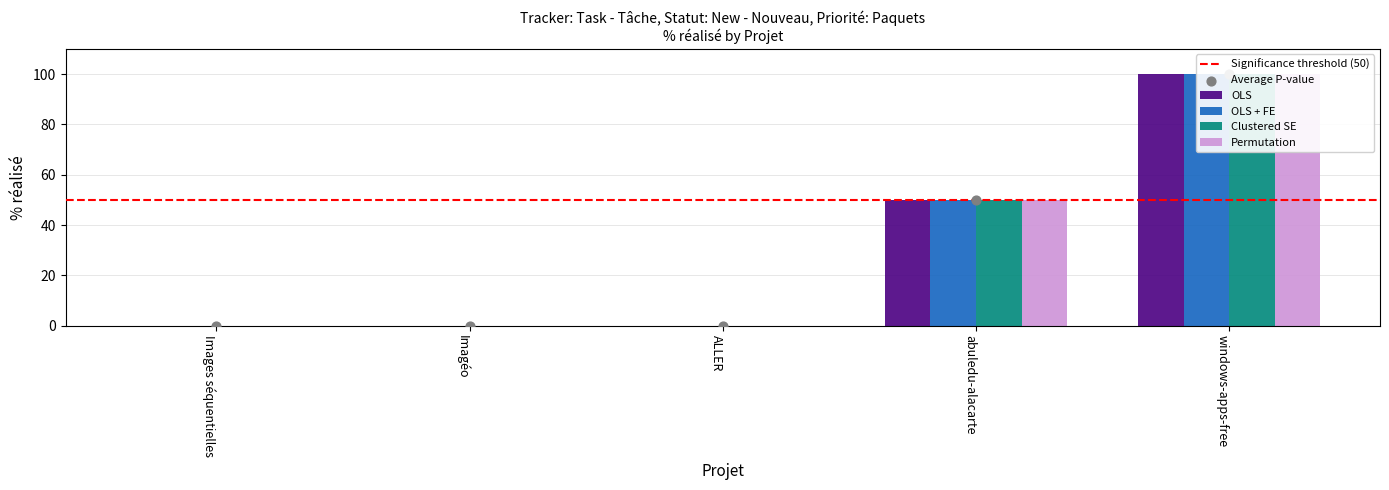

Which series contains the lowest Y value?

OLS